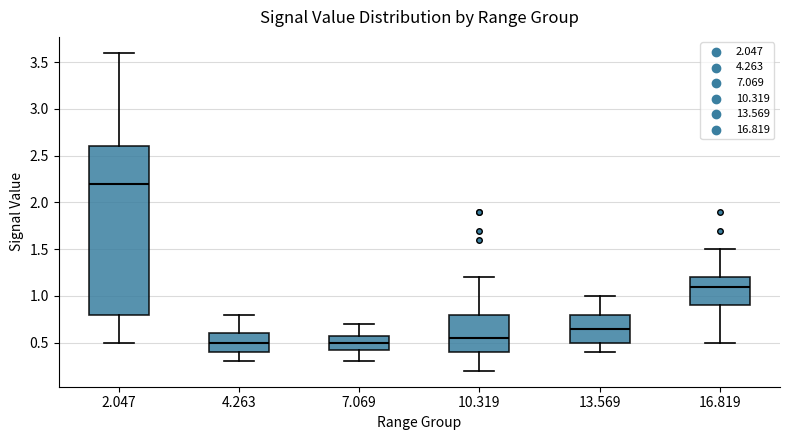

Reading left to right, read every box against the y-axis: the position of its median line, the range the box covers, and the ends of its whiskers. The values are not printed on the chart, so give them approximately, as read against the axis.

2.047: median 2.20, box 0.80 to 2.60, whiskers 0.50 to 3.60
4.263: median 0.50, box 0.40 to 0.60, whiskers 0.30 to 0.80
7.069: median 0.50, box 0.45 to 0.60, whiskers 0.30 to 0.70
10.319: median 0.55, box 0.40 to 0.80, whiskers 0.20 to 1.20
13.569: median 0.65, box 0.50 to 0.80, whiskers 0.40 to 1.00
16.819: median 1.10, box 0.90 to 1.20, whiskers 0.50 to 1.50